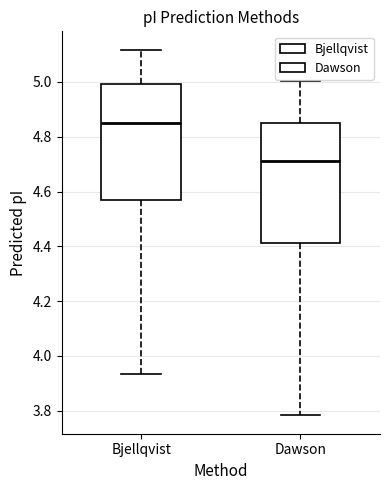

Which box's median line is the lowest?

Dawson